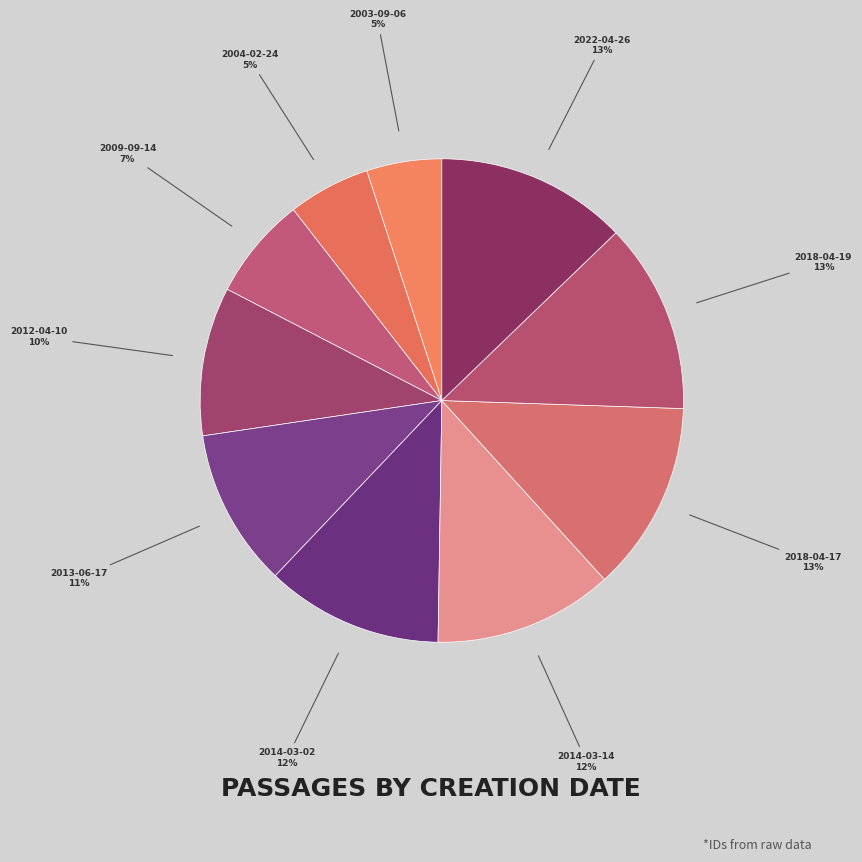

How many slices are in this pie chart?

10